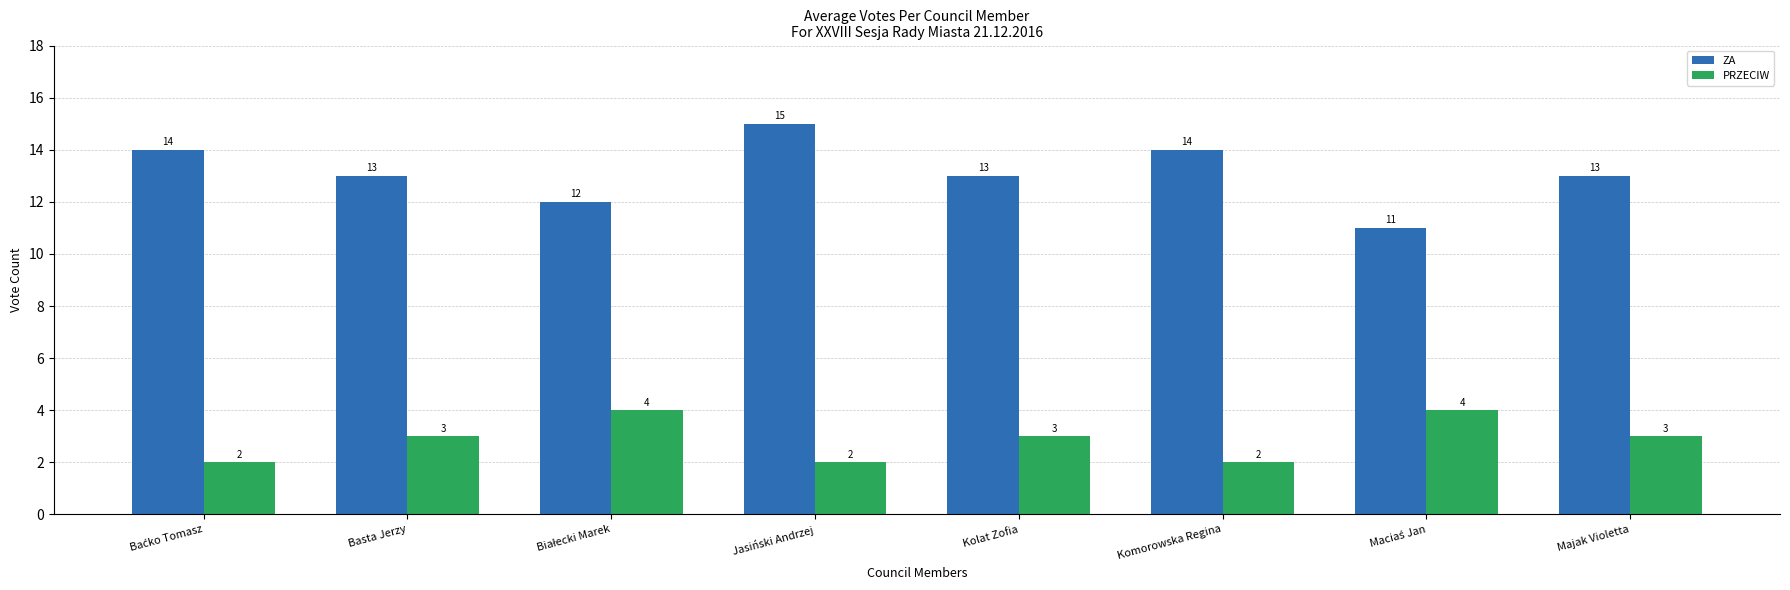

At Majak Violetta, list the series in order from largest to smallest.

ZA, PRZECIW